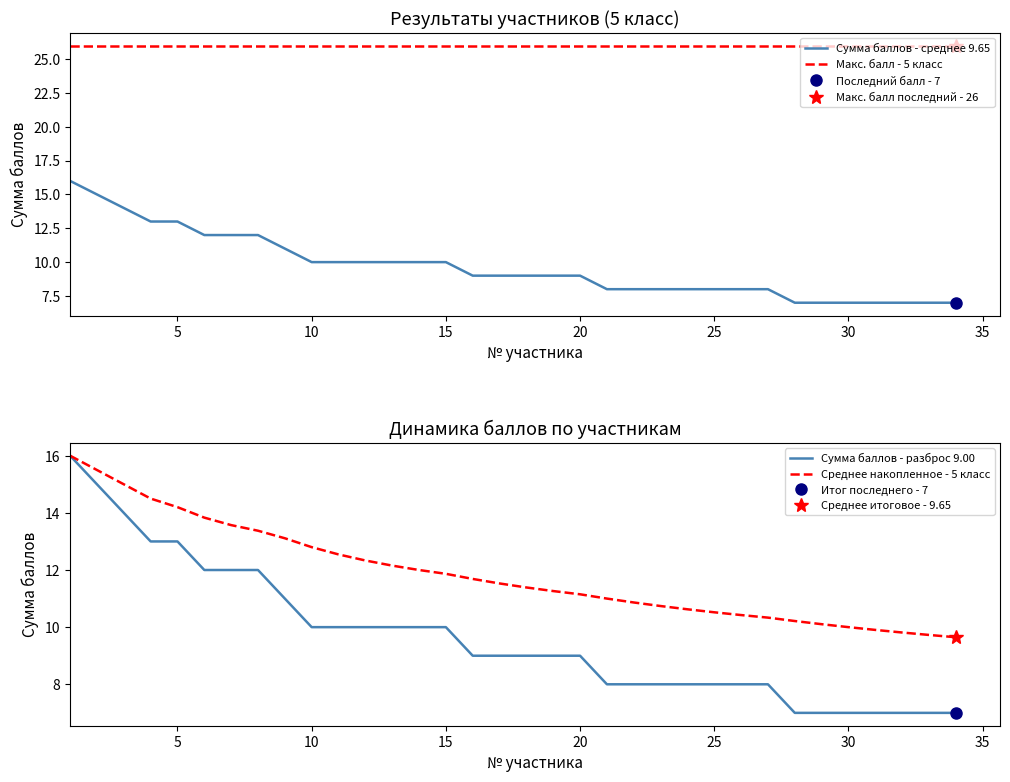

The value of Макс. балл - 5 класс at 10 is 26. True or false?

True